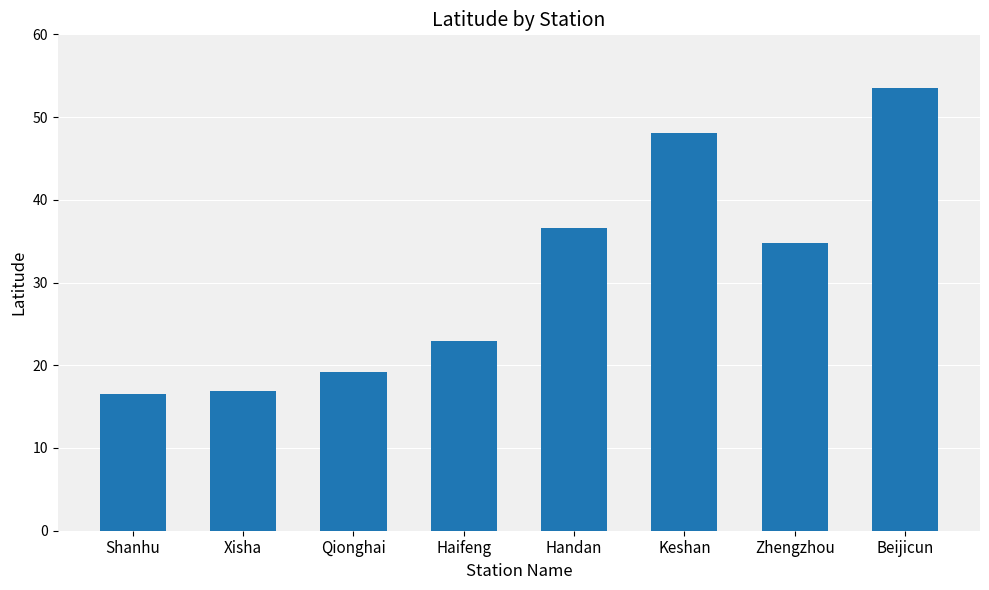

What is the change in value from Shanhu to Xisha?

+0.3